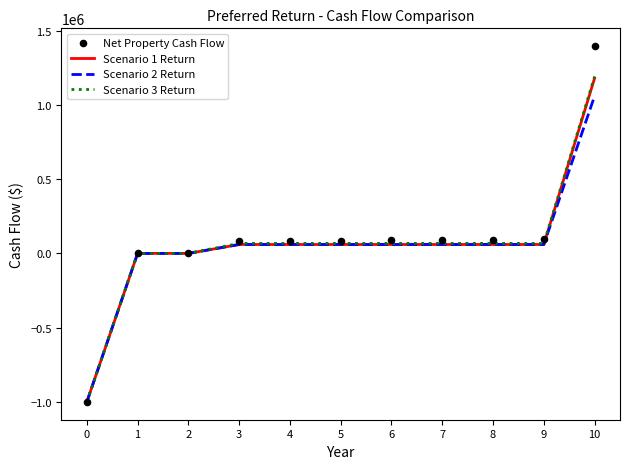

Which series has the largest Y range (max minus min)?

Net Property Cash Flow